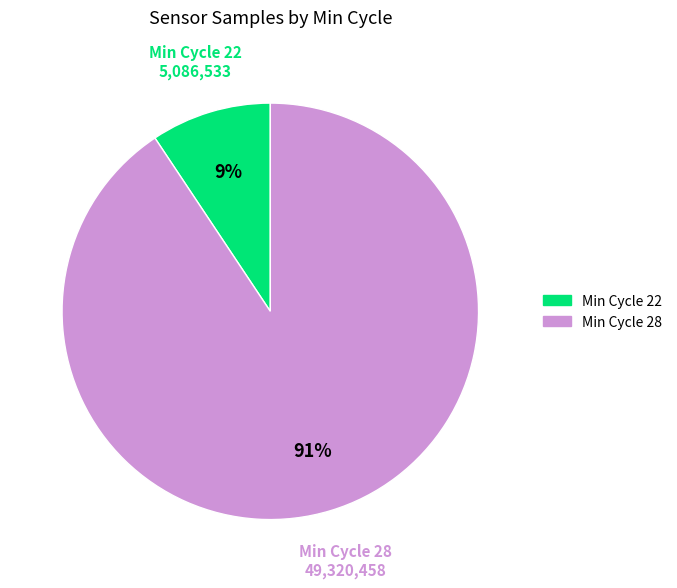

How many slices are in this pie chart?

2